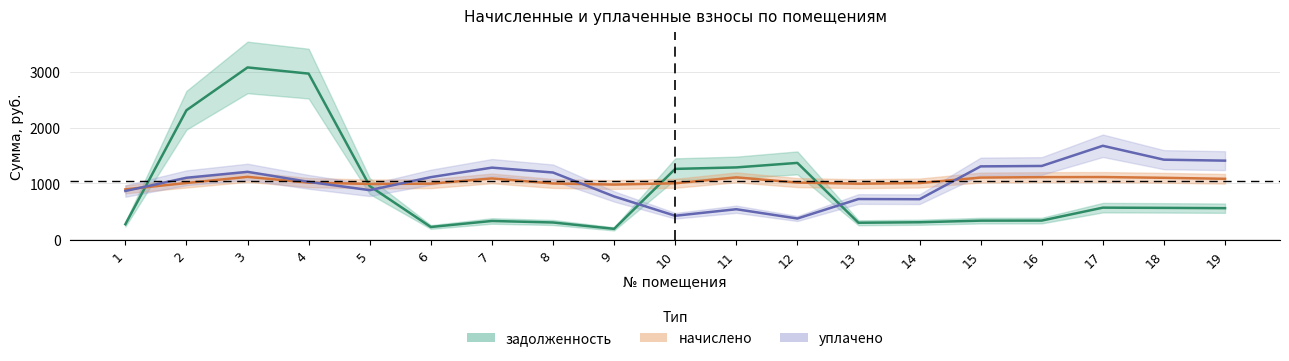

Is it true that уплачено equals 1426.8 at 18?

True